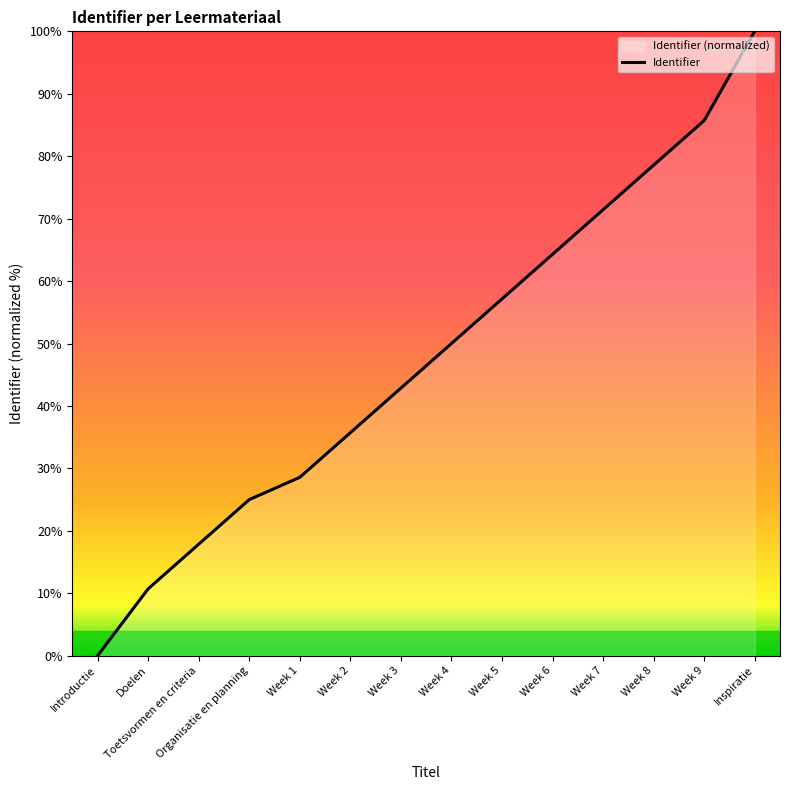

What is the approximate value at Inspiratie?

100.0